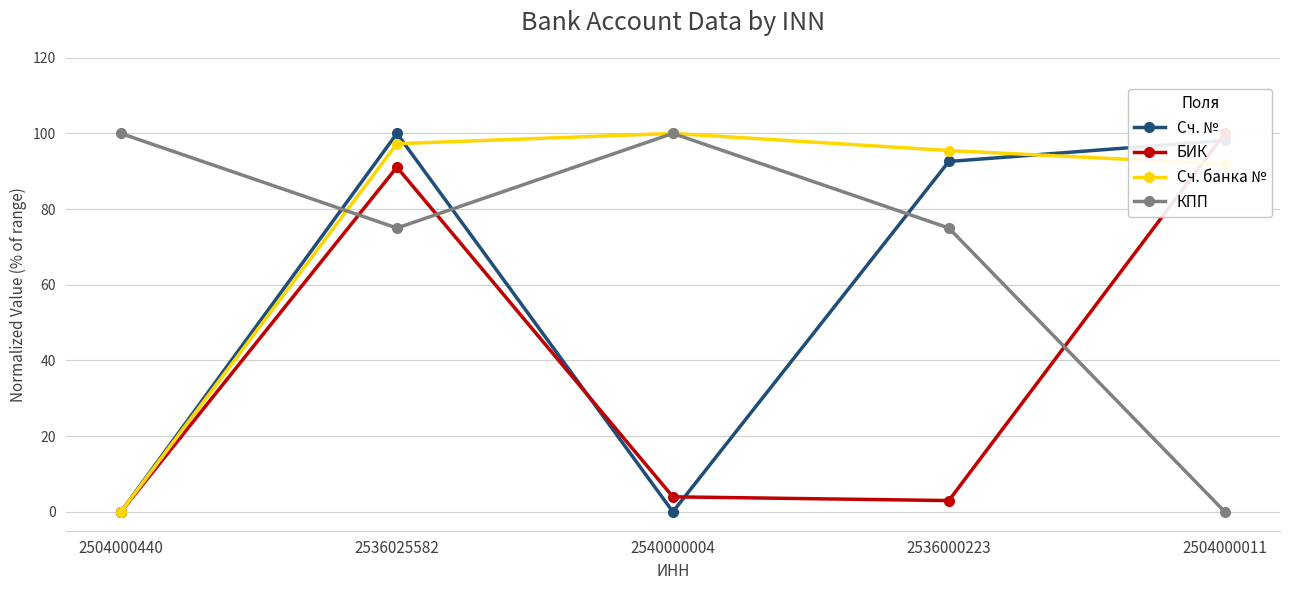

Does the chart have visible grid lines?

Yes